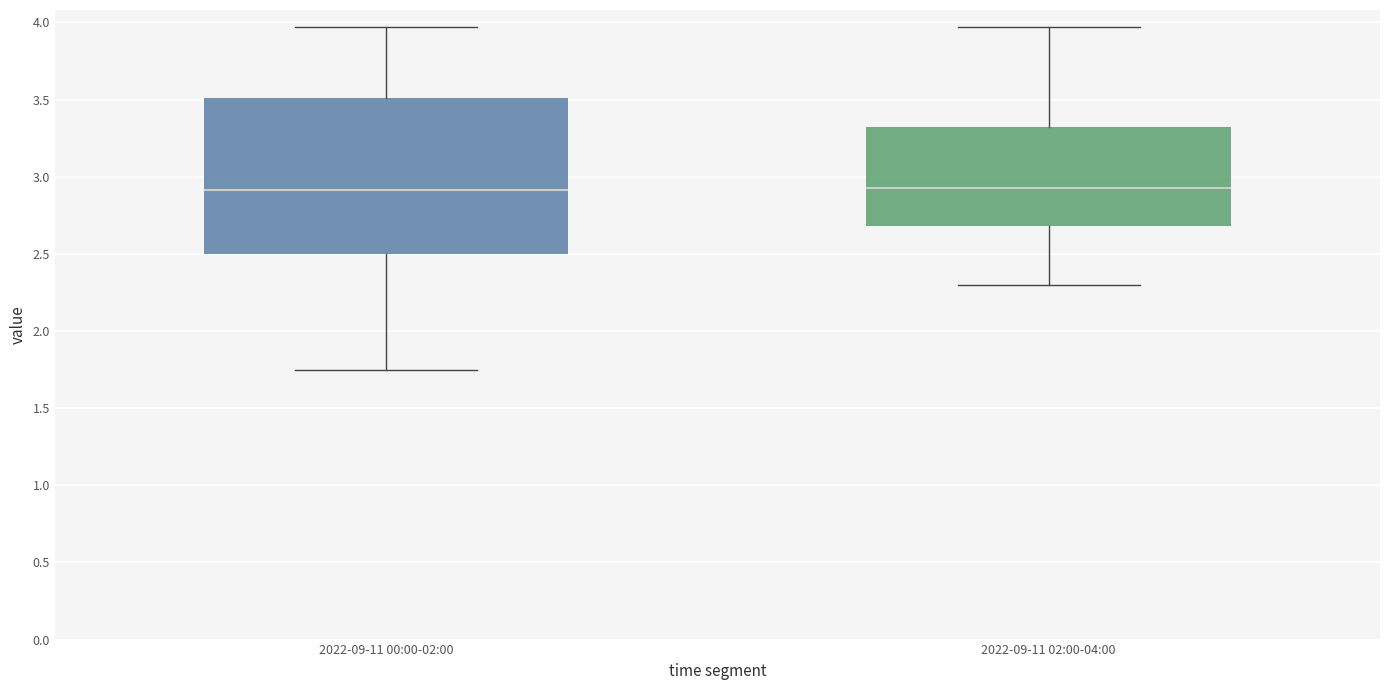

Where is the lower edge of the box for 2022-09-11 02:00-04:00 on the y-axis? The values are not printed on the chart, so give them approximately, as read against the axis.

2.70